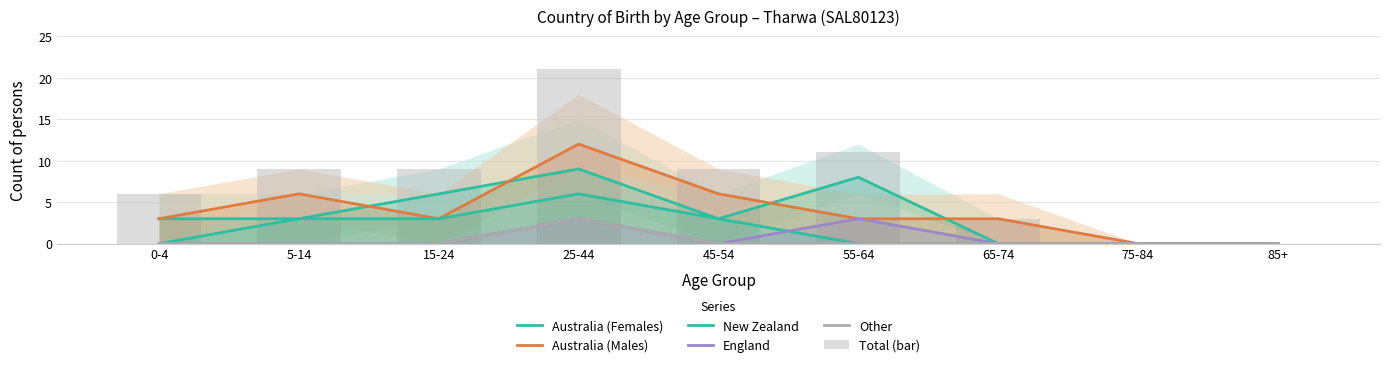

What are all the series names shown in the legend?

Australia (Females), Australia (Males), New Zealand, England, Other, Total (bar)